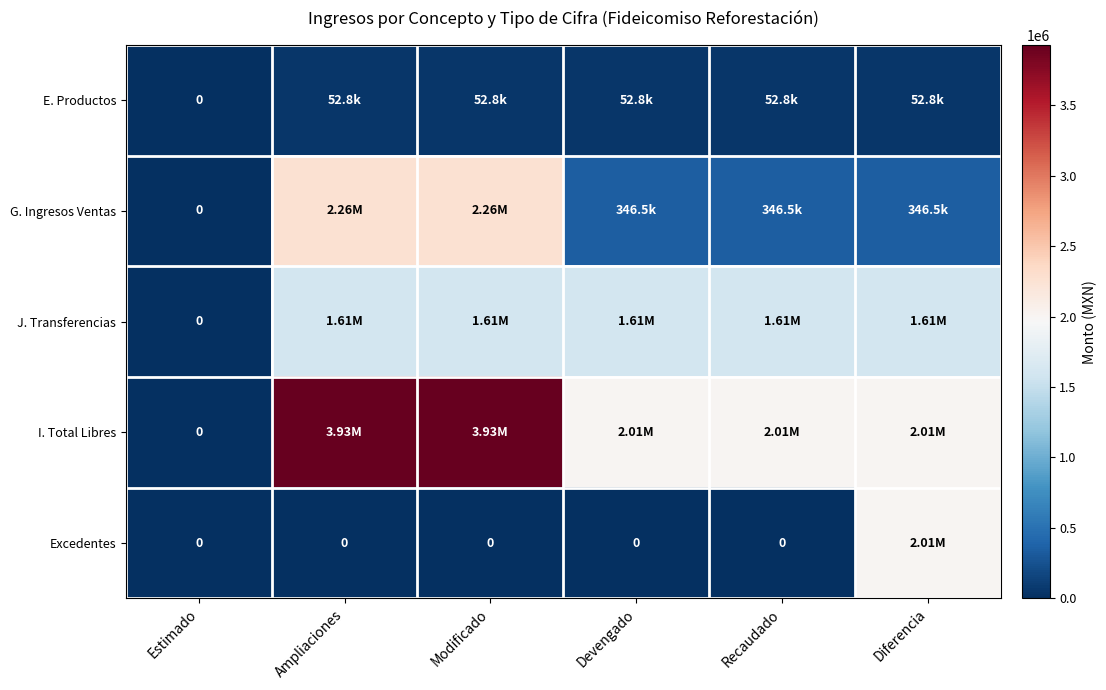

At which category is the sum across all series the highest?

Ampliaciones